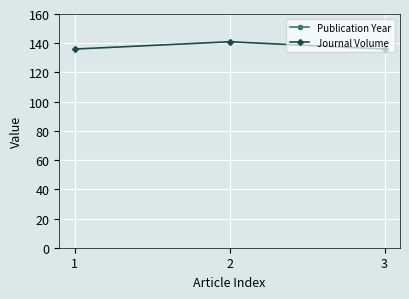

What is the lowest value of the Journal Volume series?

136